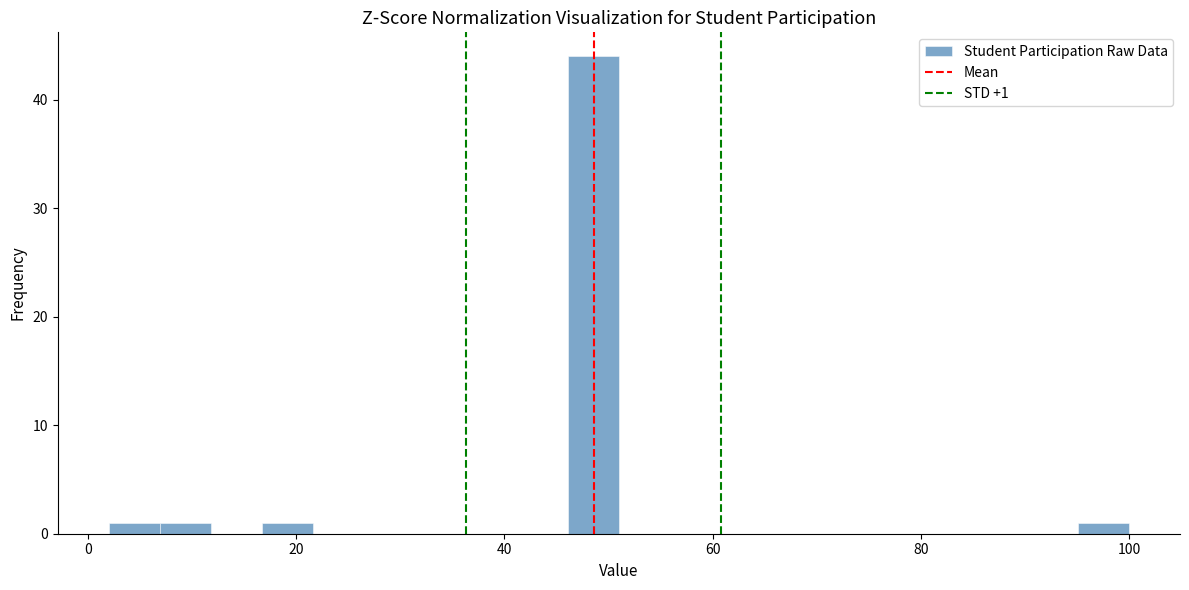

Read against the x-axis, roughly where is the centre of the tallest bar?

48